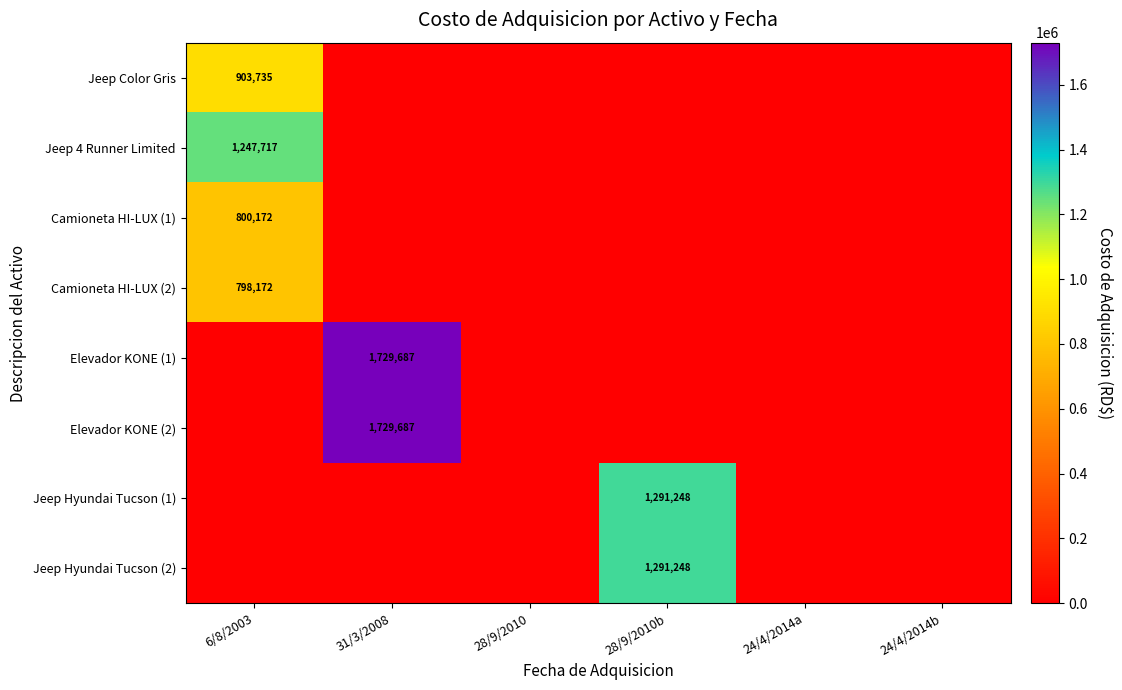

At 6/8/2003, list the series in order from largest to smallest.

Jeep 4 Runner Limited, Jeep Color Gris, Camioneta HI-LUX (1), Camioneta HI-LUX (2), Elevador KONE (1), Elevador KONE (2), Jeep Hyundai Tucson (1), Jeep Hyundai Tucson (2)